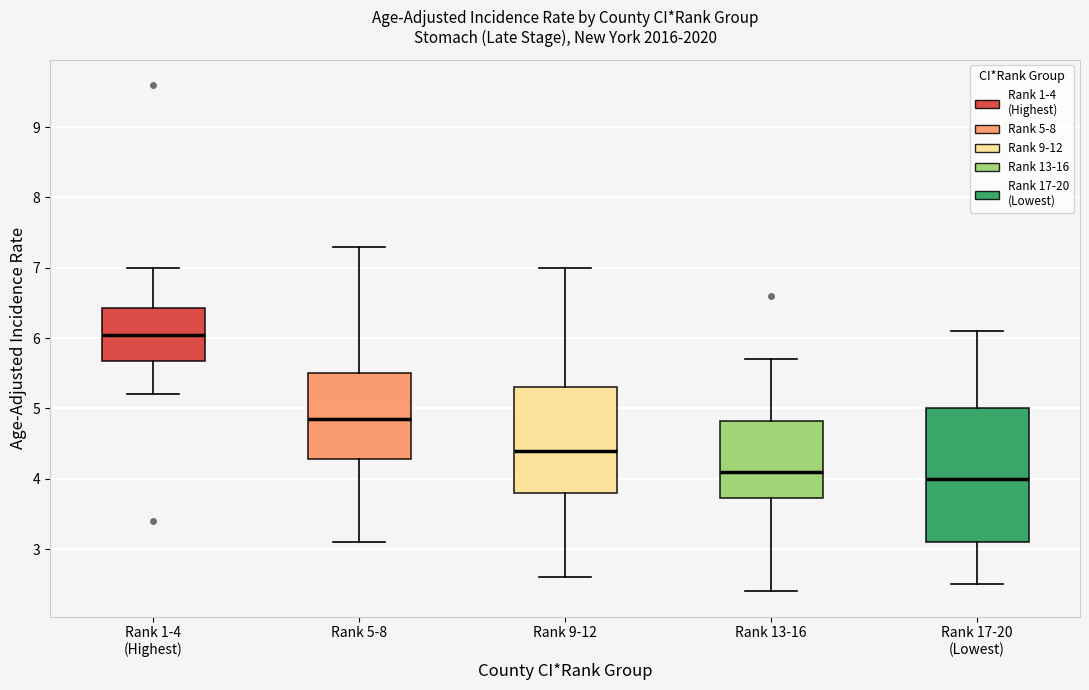

Comparing the boxes themselves (not the whiskers), which one is the tallest?

Rank 17-20 (Lowest)